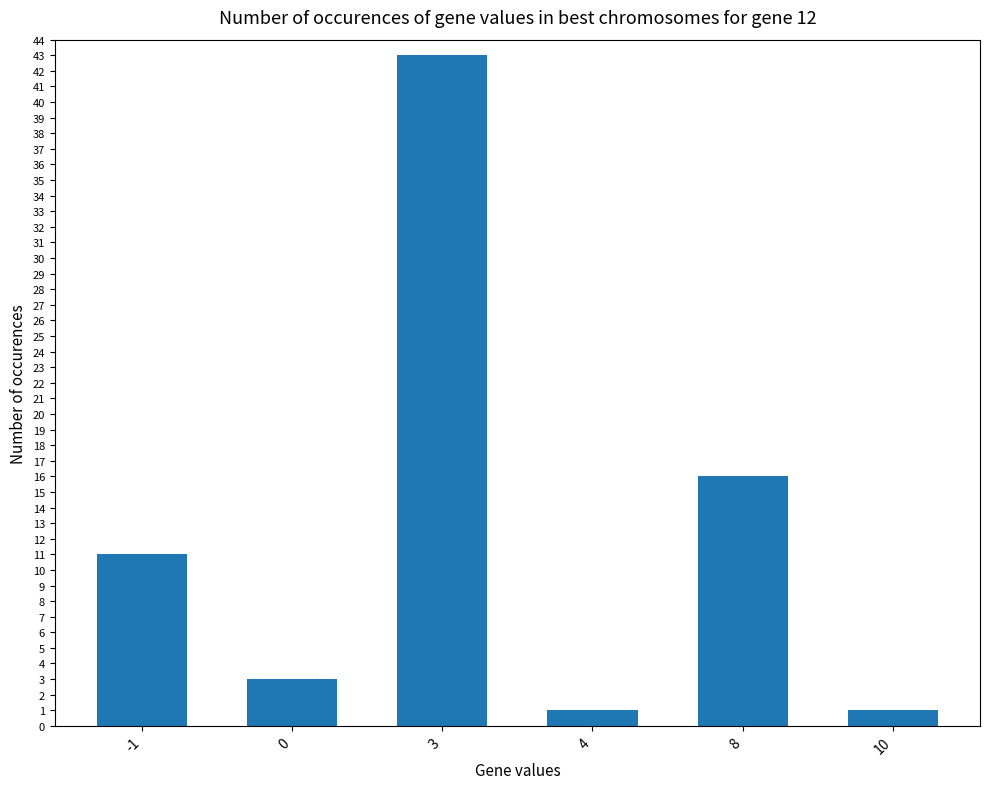

What is the difference between the maximum and second lowest values?

42